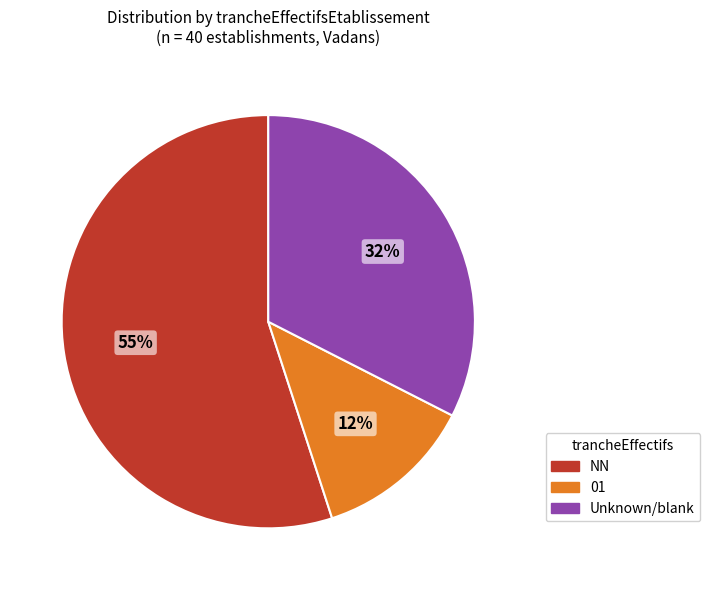

To the nearest percent, what is the average slice percentage?

33%